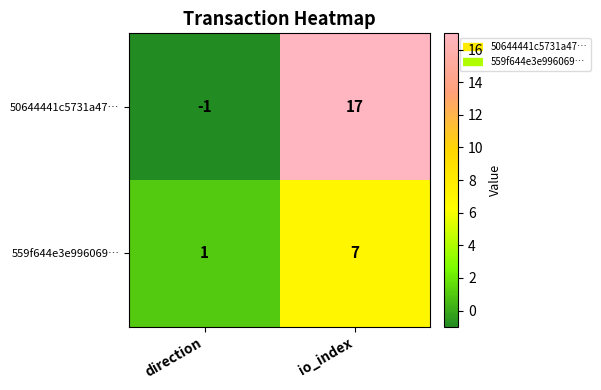

Rank the series at direction from highest to lowest value.

559f644e3e996069…, 50644441c5731a47…